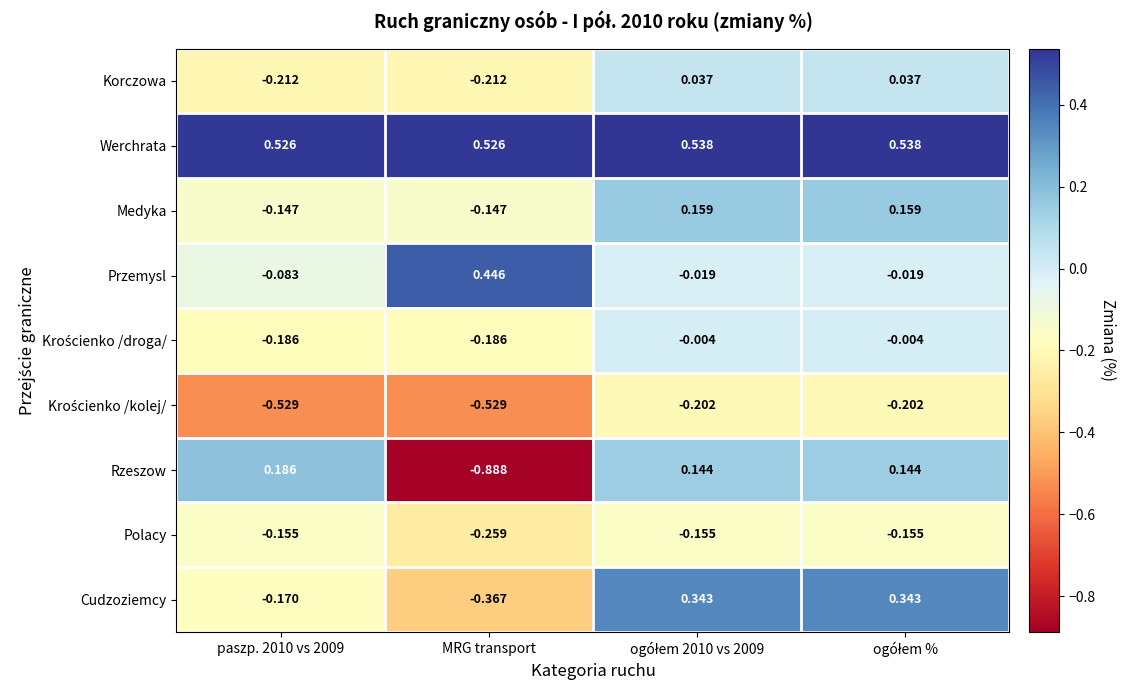

Is the value of Cudzoziemcy at paszp. 2010 vs 2009 greater than the value of Polacy at MRG transport?

Yes